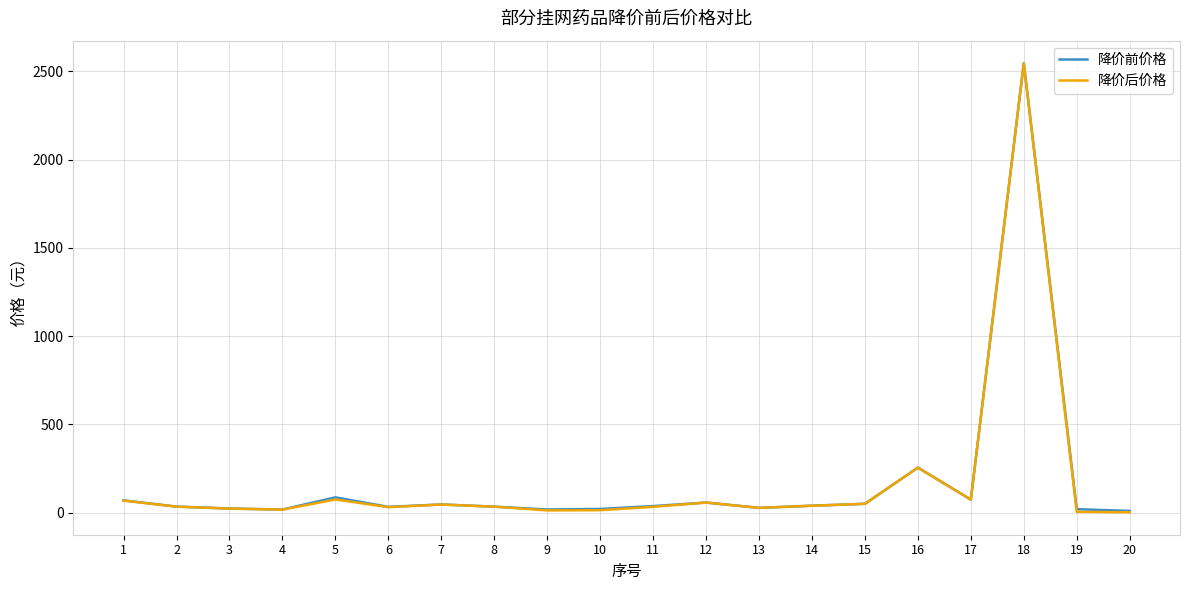

Which category has the highest value in the 降价后价格 series?

18